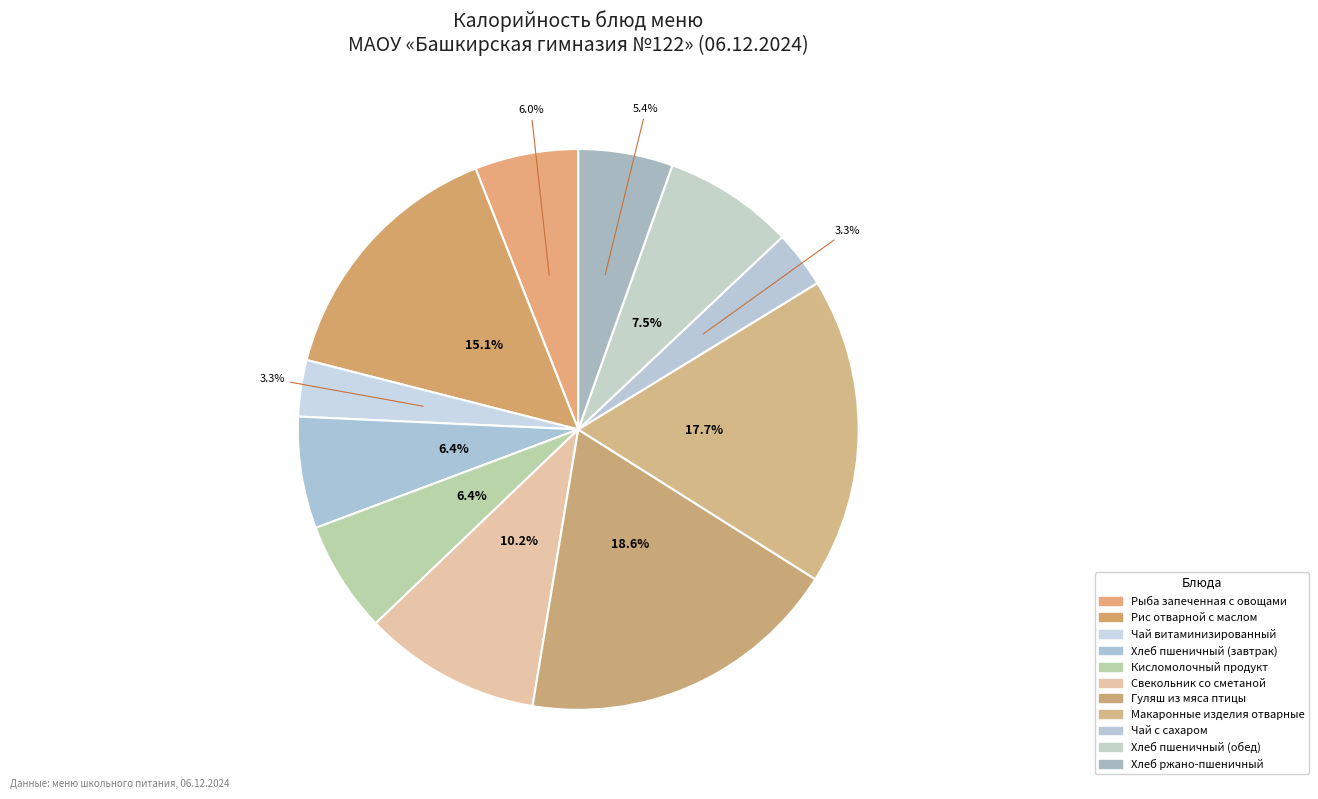

The Хлеб пшеничный (обед) slice represents 8% of the pie. True or false?

True